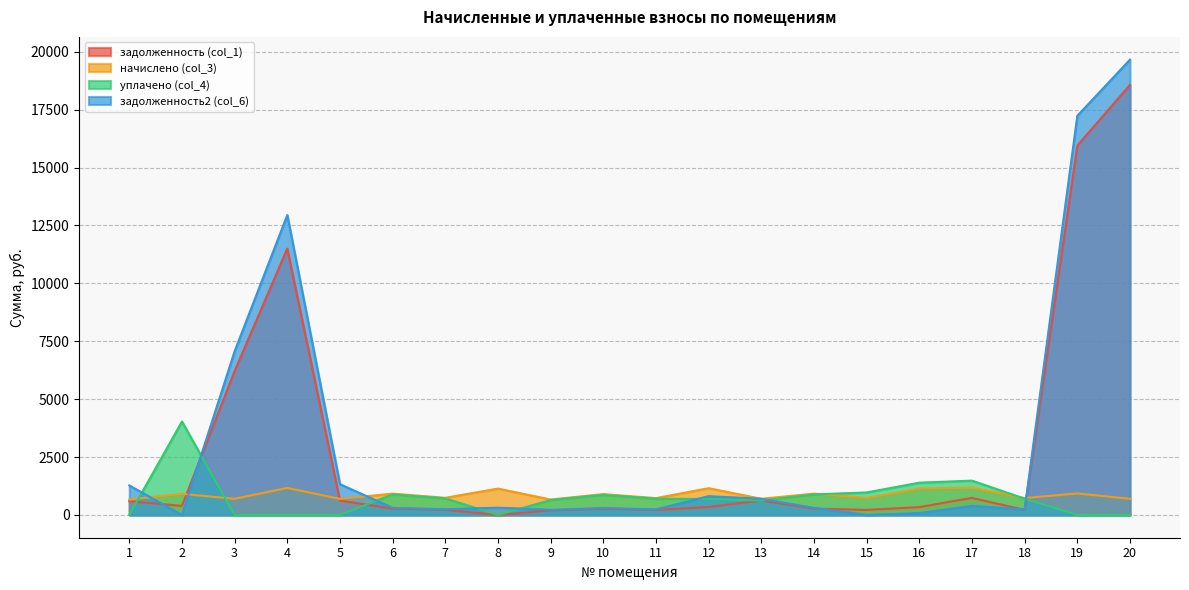

True or false: задолженность (col_1) has more than 2 points higher than both neighbors.

True